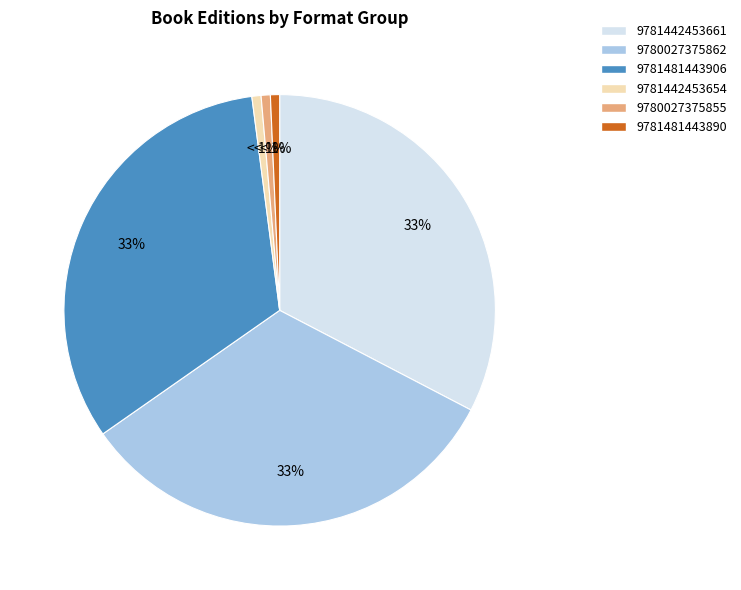

To the nearest percent, what percentage of the pie is 9781442453654?

1%